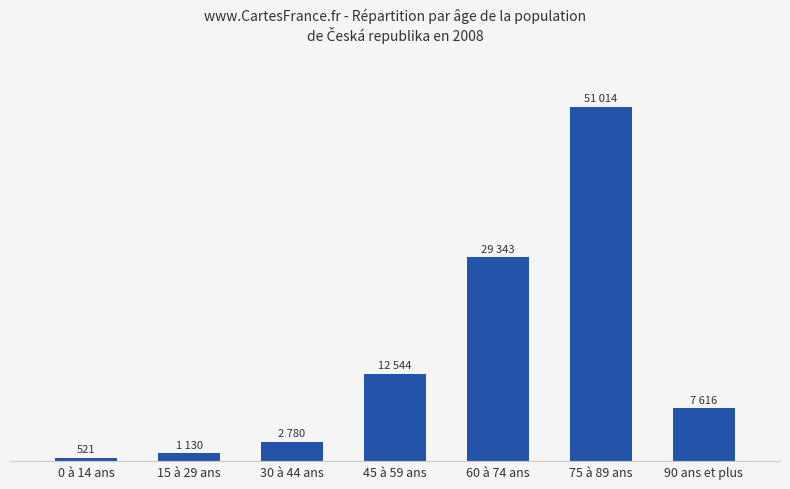

What is the change in value from 45 à 59 ans to 75 à 89 ans?

+38470